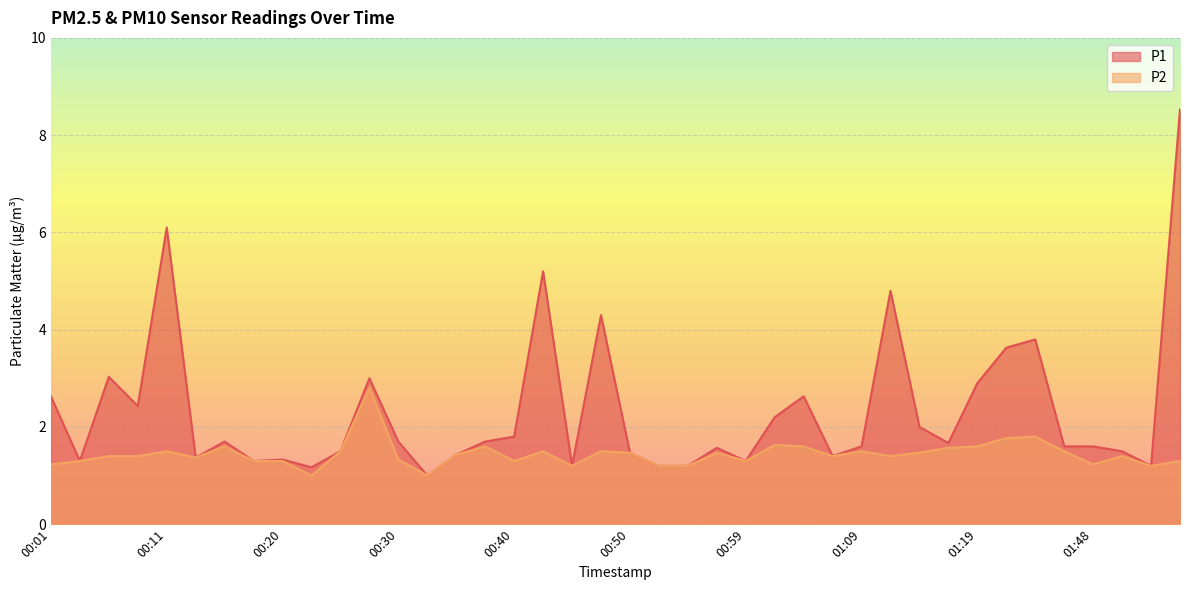

What is the value of the P1 point at the 1st from the left?

2.6